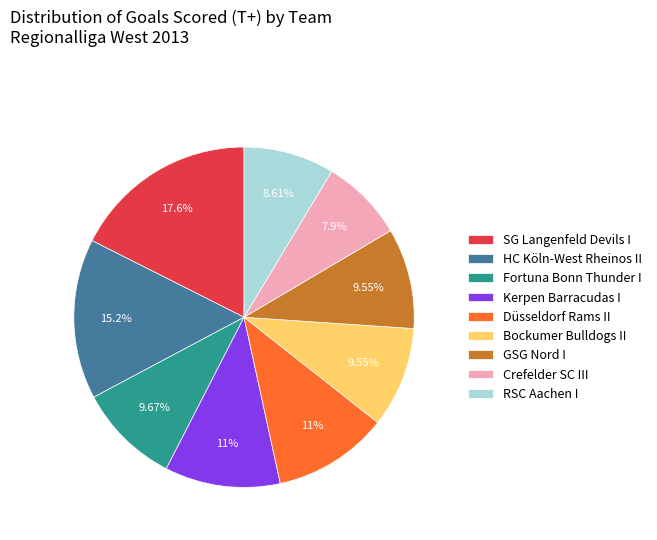

Count the number of slices in the pie.

9